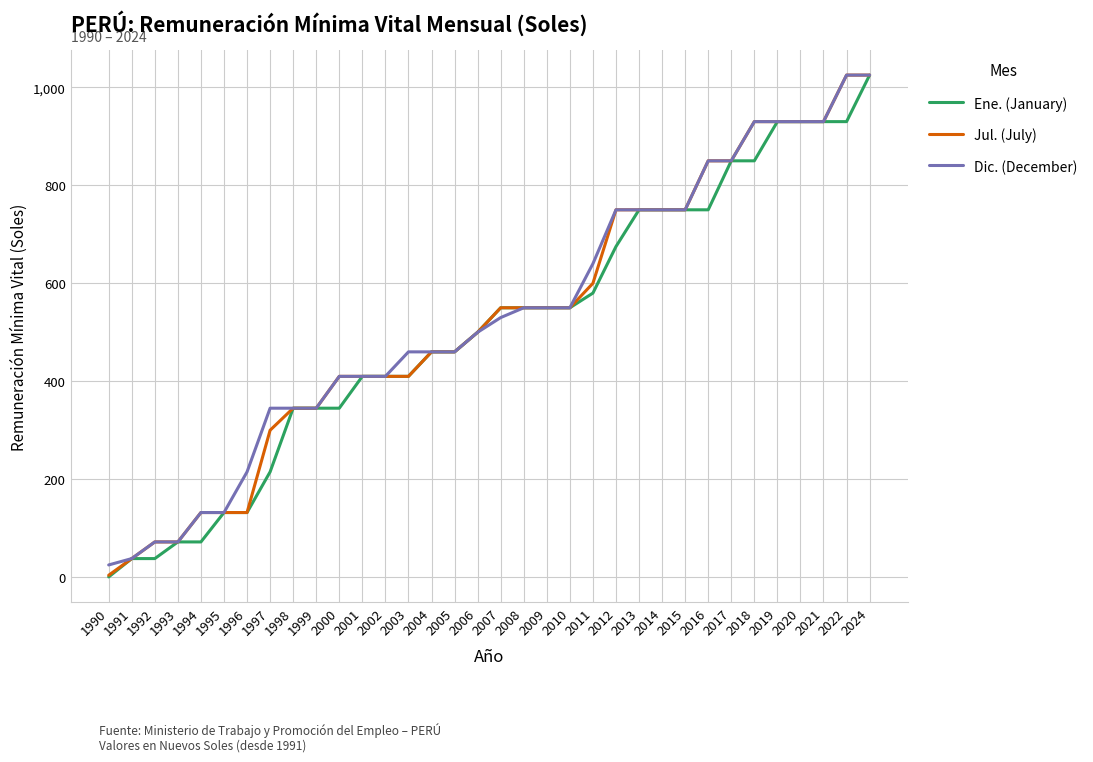

Reading right to left, what are all the values shown in this chart?

Ene. (January): 1025.0	930.0	930.0	930.0	930.0	850.0	850.0	750.0	750.0	750.0	750.0	675.0	580.0	550.0	550.0	550.0	550.0	500.0	460.0	460.0	410.0	410.0	410.0	345.0	345.0	345.0	215.0	132.0	132.0	72.0	72.0	38.0	38.0	0.6
Jul. (July): 1025.0	1025.0	930.0	930.0	930.0	930.0	850.0	850.0	750.0	750.0	750.0	750.0	600.0	550.0	550.0	550.0	550.0	500.0	460.0	460.0	410.0	410.0	410.0	410.0	345.0	345.0	300.0	132.0	132.0	132.0	72.0	72.0	38.0	4.0
Dic. (December): 1025.0	1025.0	930.0	930.0	930.0	930.0	850.0	850.0	750.0	750.0	750.0	750.0	640.0	550.0	550.0	550.0	530.0	500.0	460.0	460.0	460.0	410.0	410.0	410.0	345.0	345.0	345.0	215.0	132.0	132.0	72.0	72.0	38.0	25.0